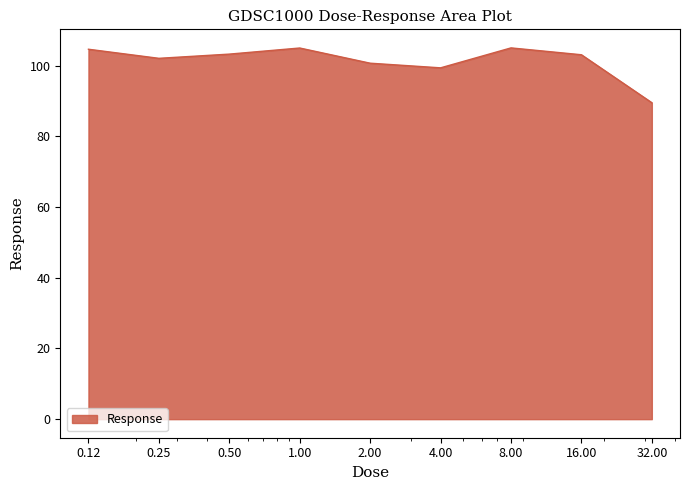

Does the chart display data point markers on the line(s)?

No